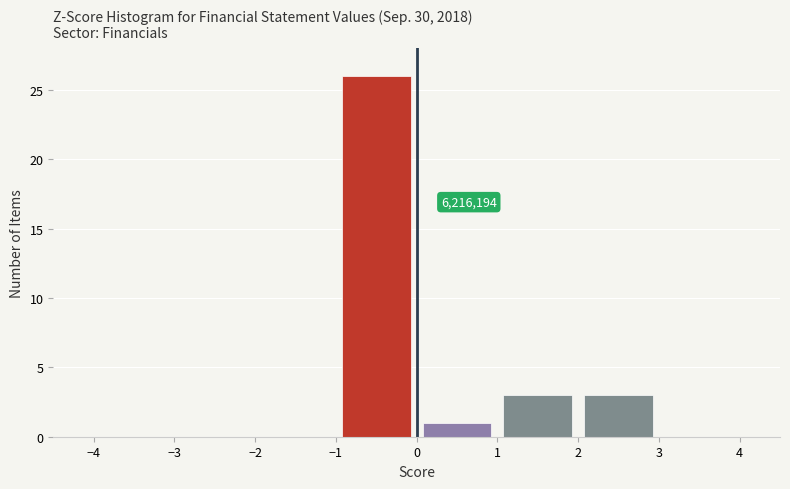

Which range on the x-axis has the tallest bar?

-1 to 0